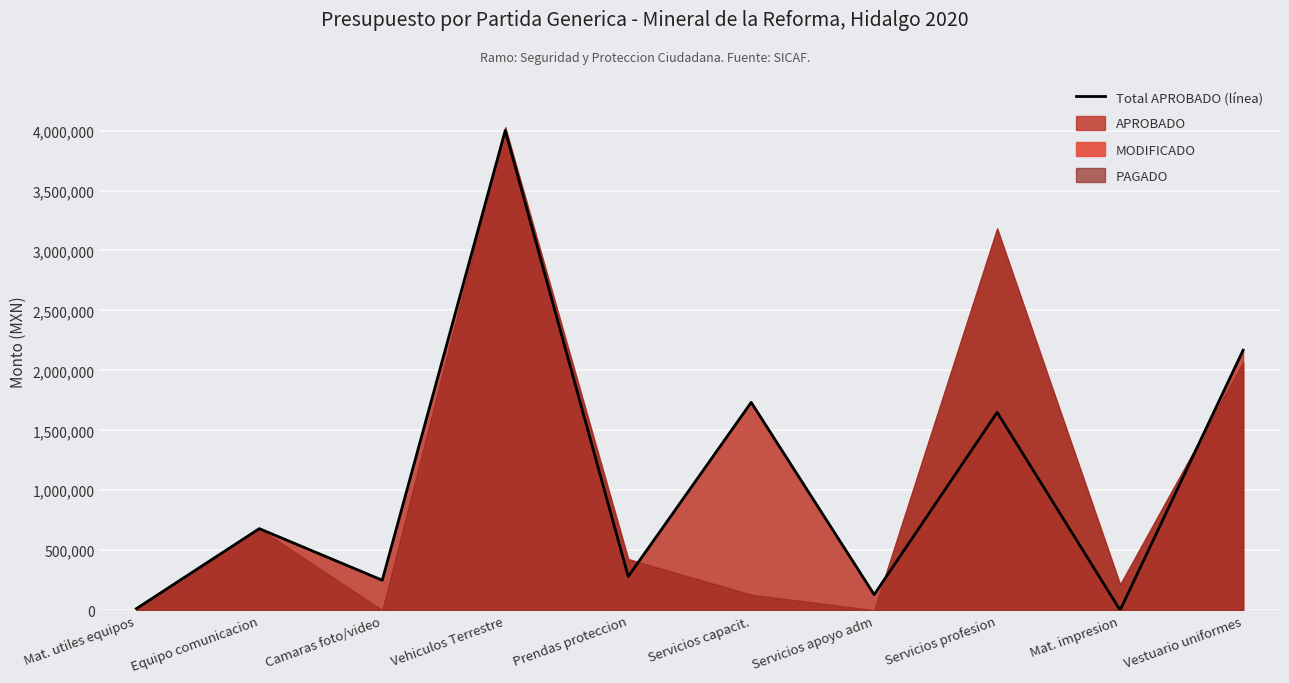

How many lines are shown in the chart?

1